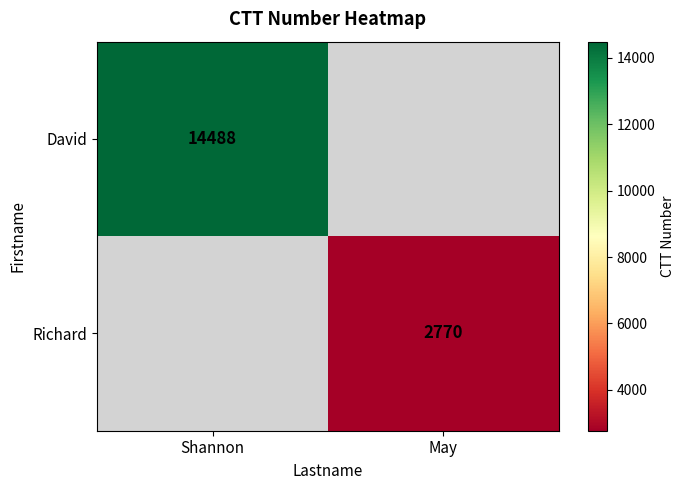

The David series shows 6422 at Shannon. True or false?

False